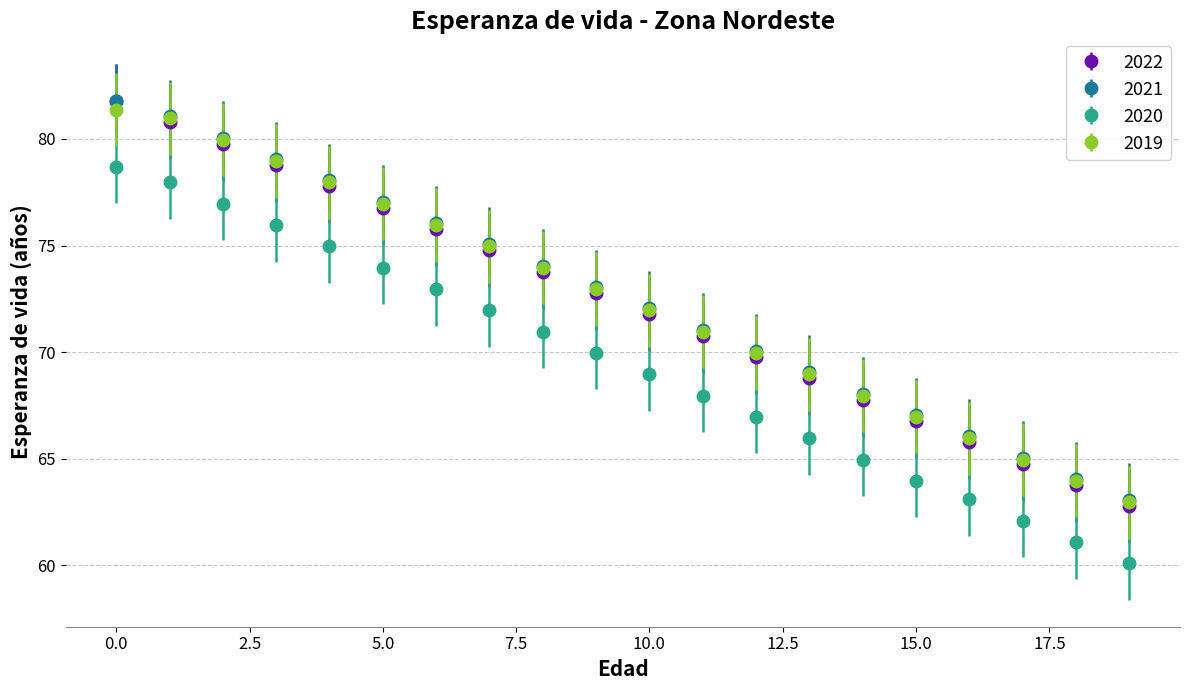

True or false: 2020 and 2019 intersect in this chart.

False